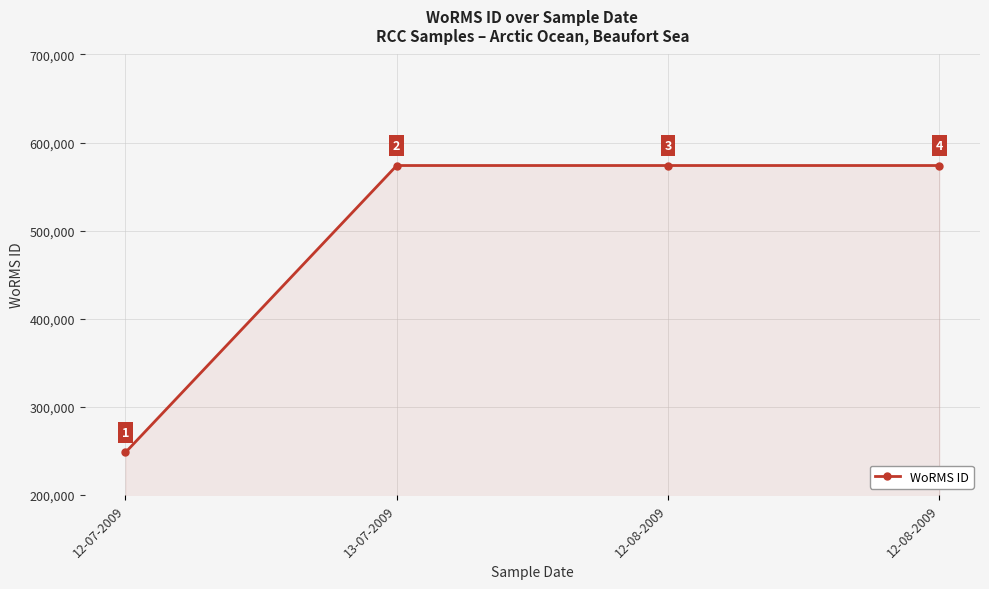

How many data points are less than 573932?

1